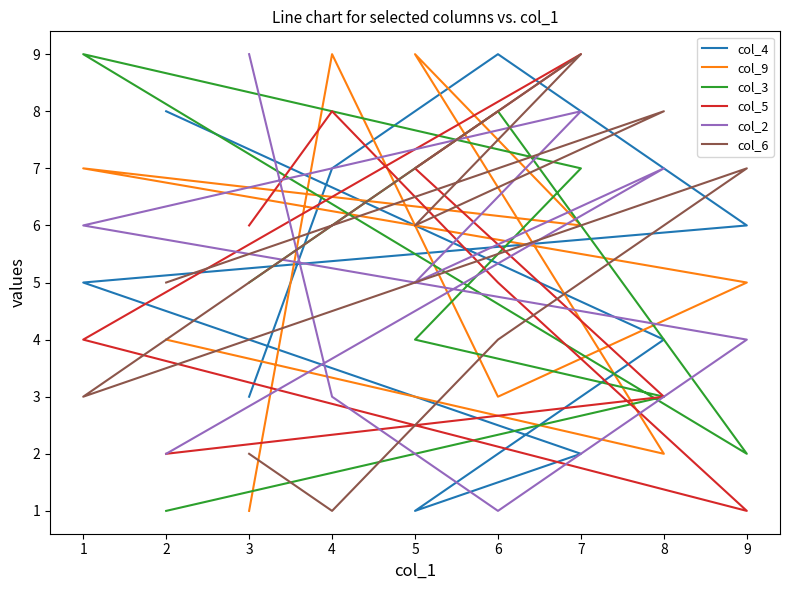

Where is the first local maximum for col_9?

4